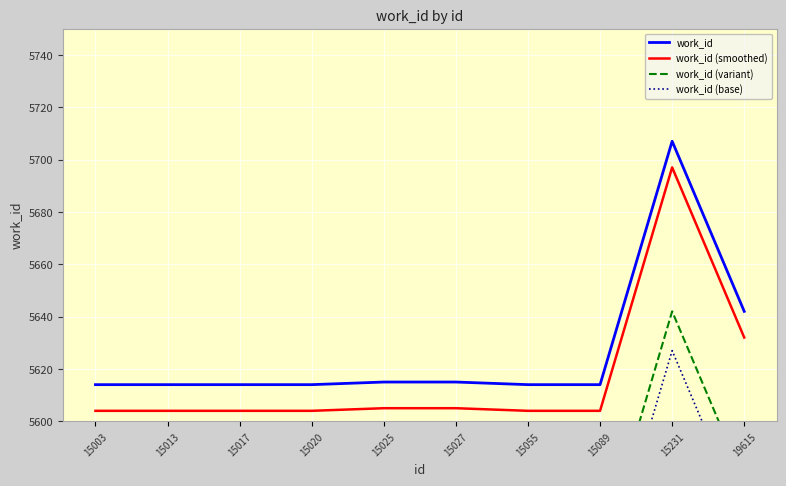

True or false: work_id has more than 0 points higher than both neighbors.

True